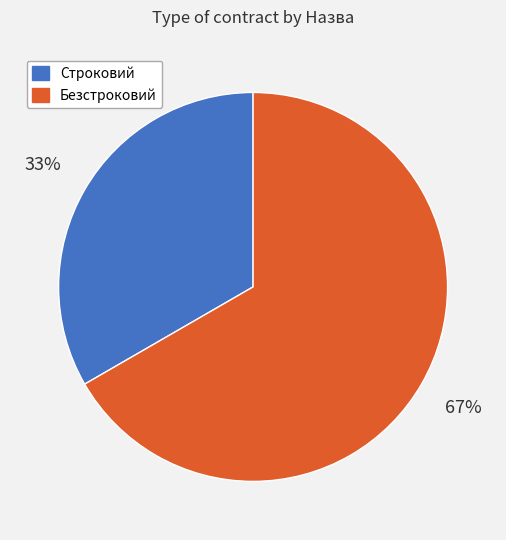

Count the number of slices in the pie.

2